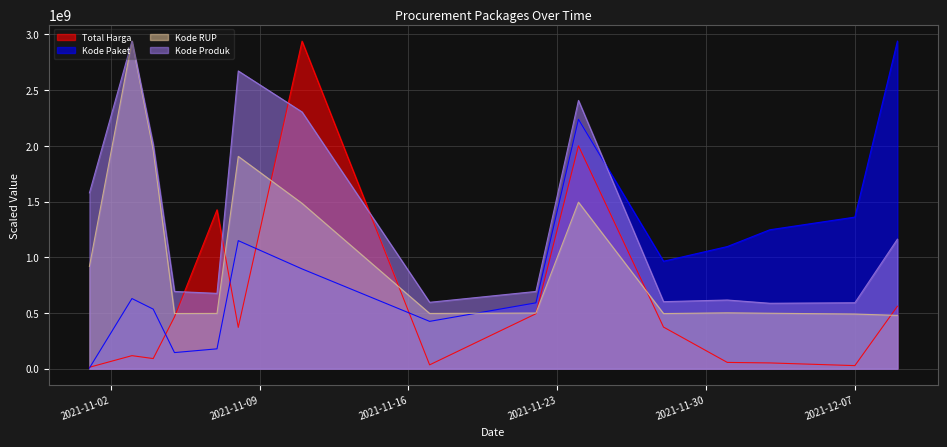

What are all the series names shown in the legend?

Total Harga, Kode Paket, Kode RUP, Kode Produk